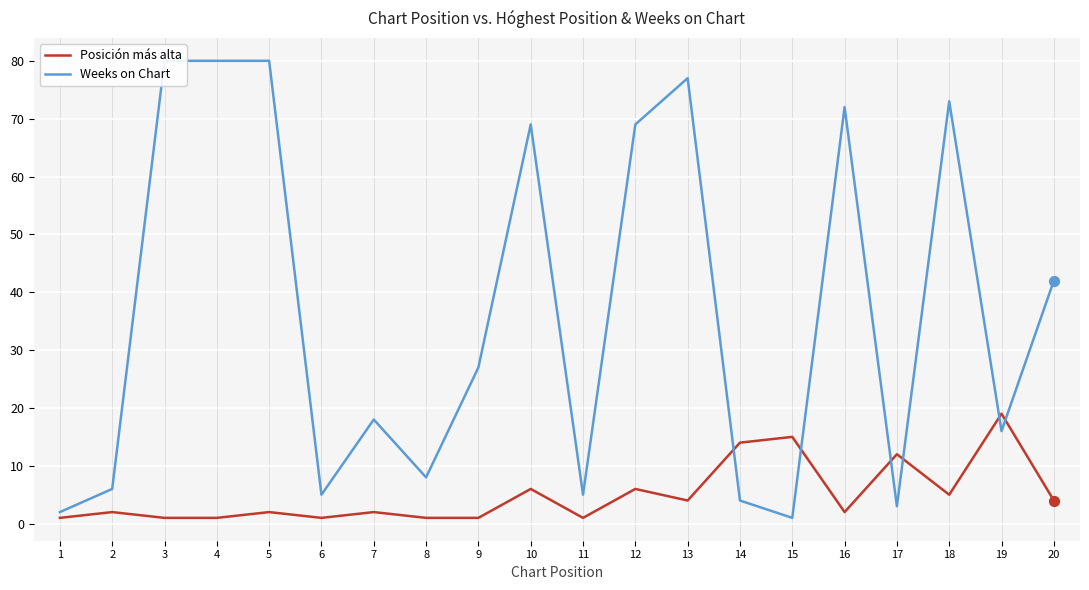

At which category is the sum across all series the highest?

5